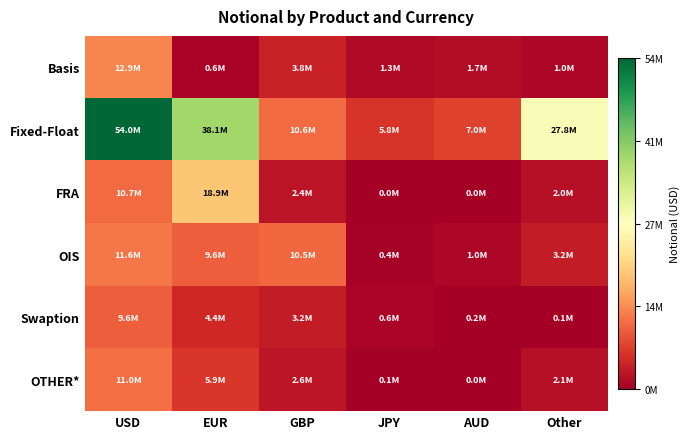

What is the spread (max minus min) of values at JPY?

5819954